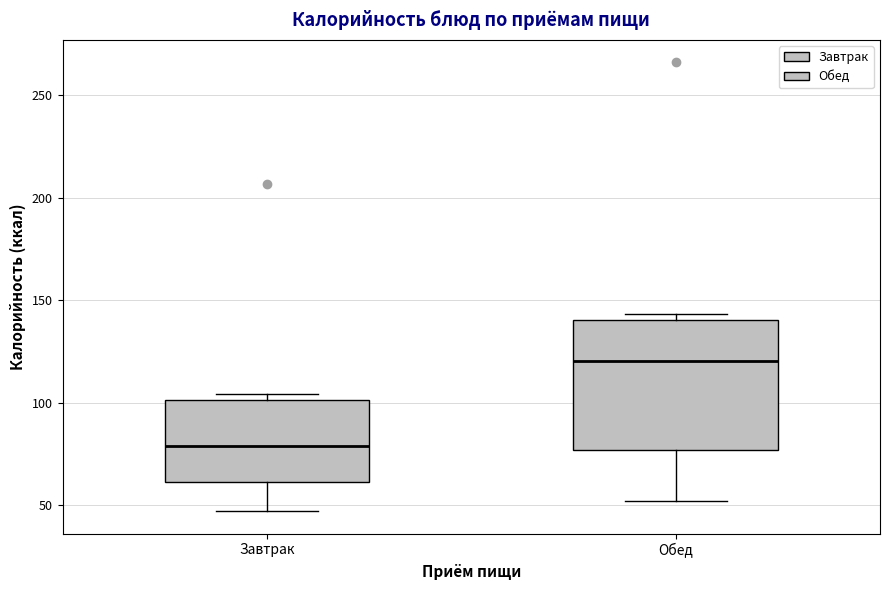

Reading left to right, read every box against the y-axis: the position of its median line, the range the box covers, and the ends of its whiskers. The values are not printed on the chart, so give them approximately, as read against the axis.

Завтрак: median 80, box 60 to 100, whiskers 45 to 105
Обед: median 120, box 75 to 140, whiskers 50 to 145